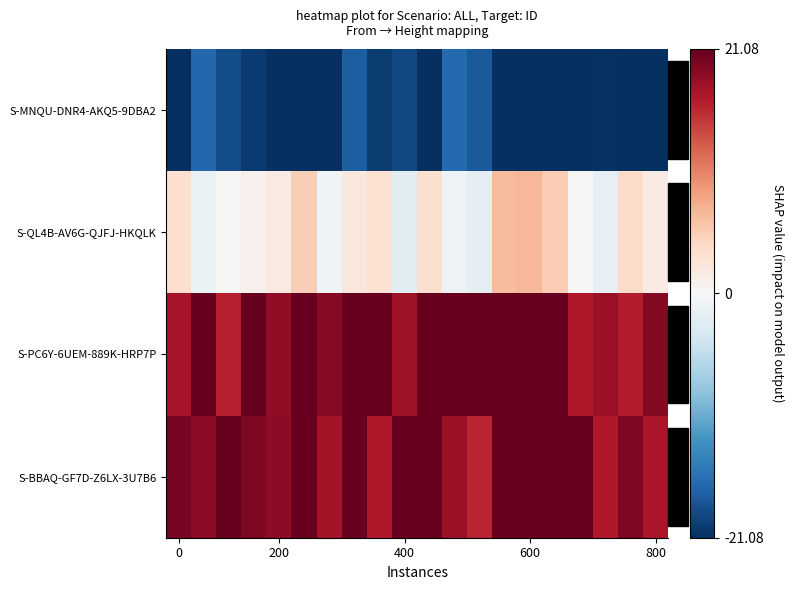

How many categories are shown in the chart?

20